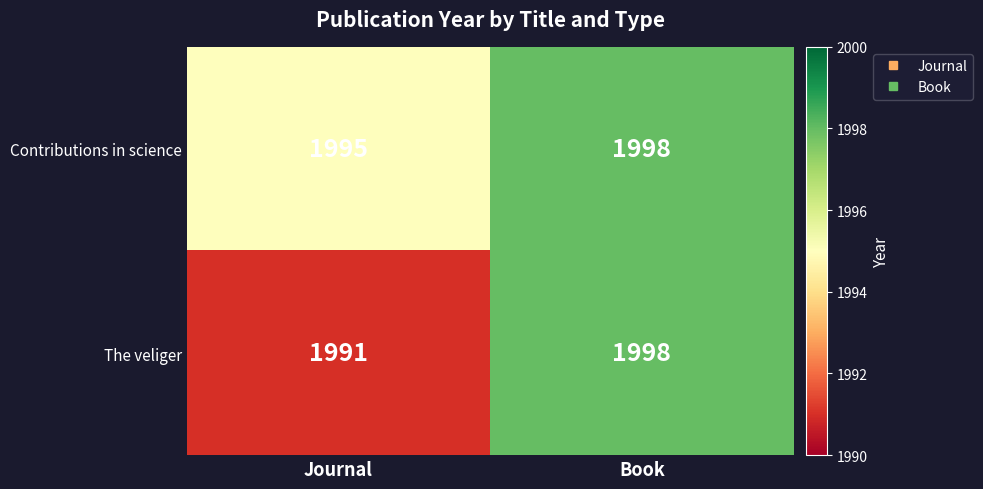

Which category has the lowest value across all series?

Journal